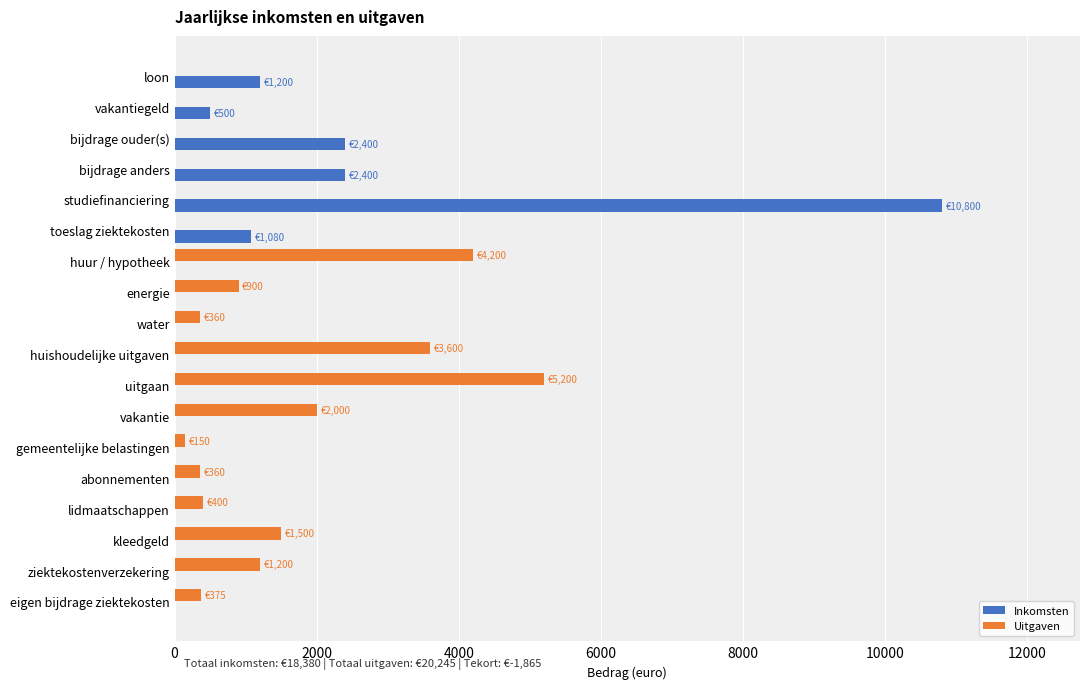

What is the highest value of the Uitgaven series?

5200